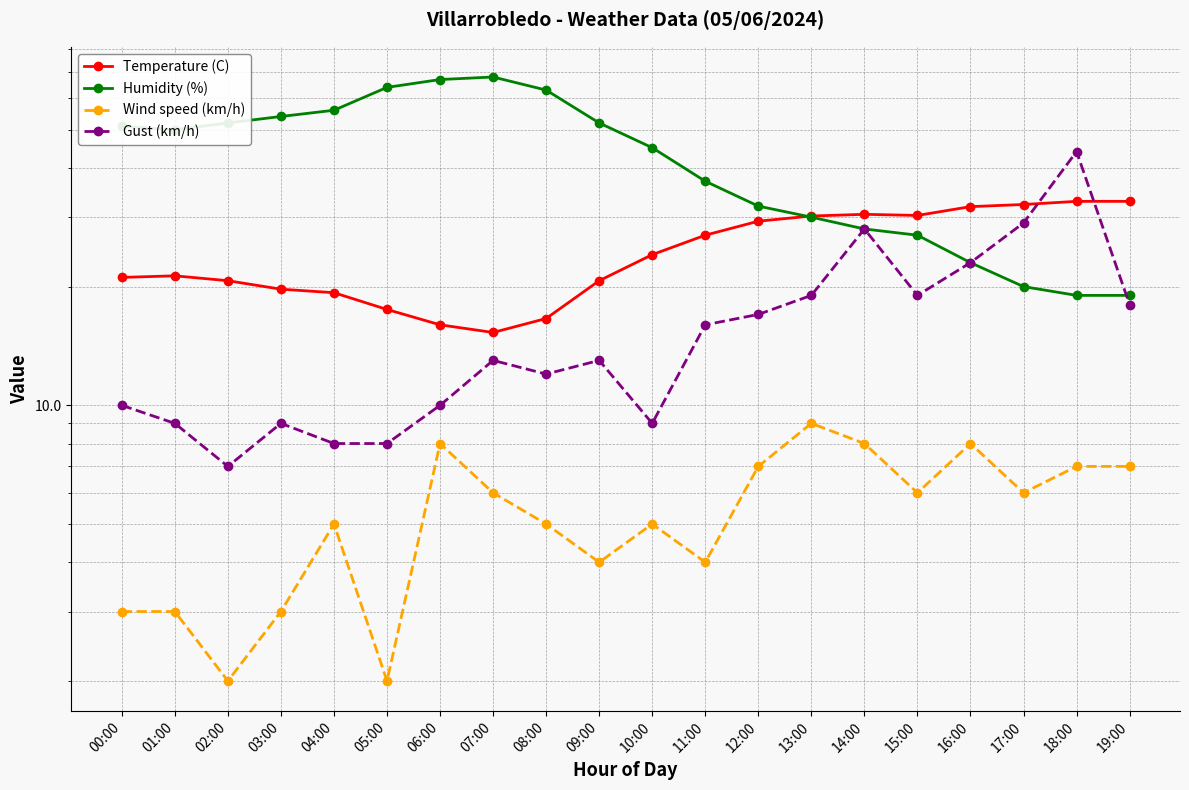

Read the Humidity (%) value at 13:00.

30.0